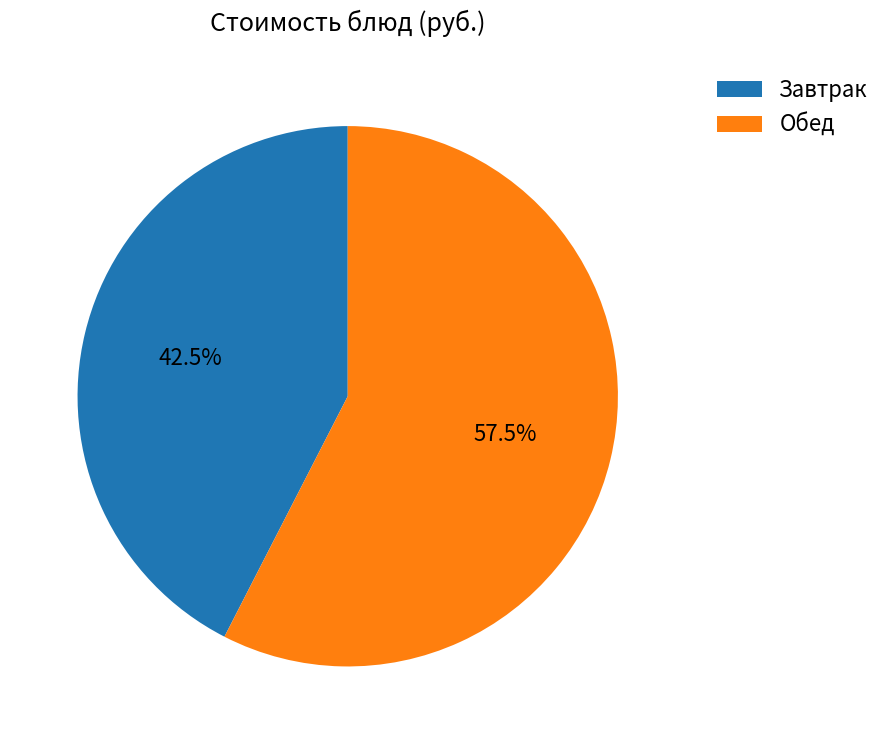

What portion of the pie excludes Завтрак?

57.5%